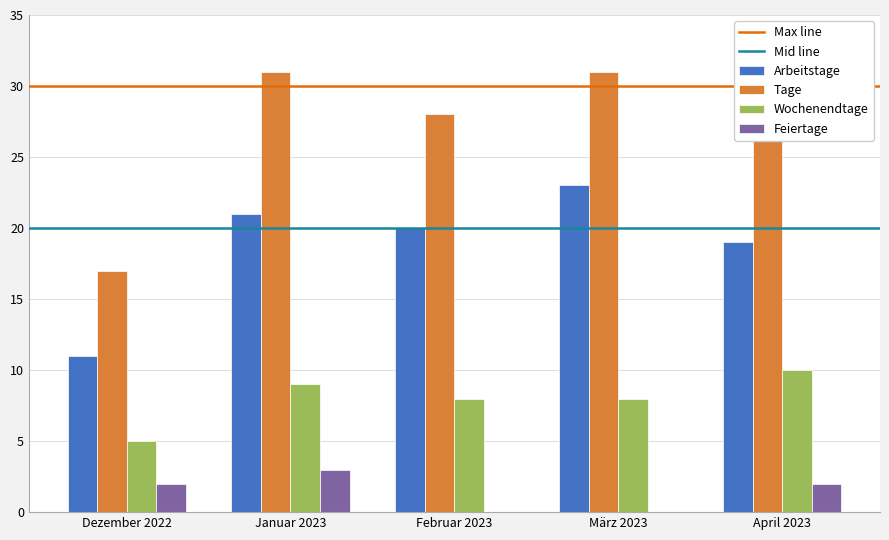

What is the total value across all series at März 2023?

62